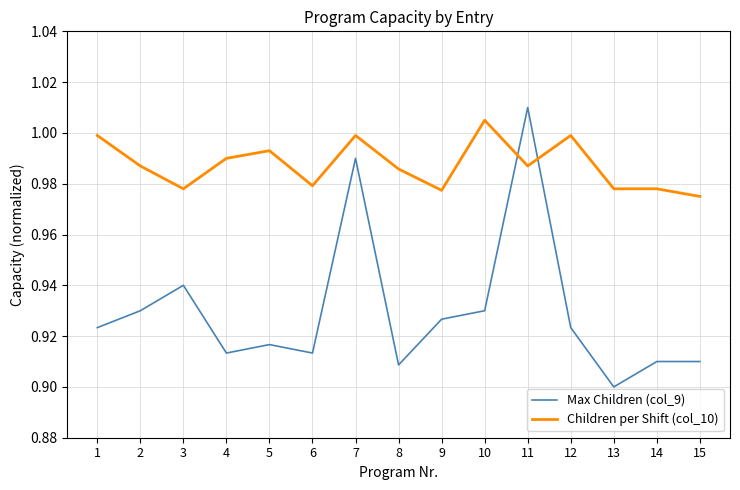

Is the value of Max Children (col_9) at 13 greater than the value of Children per Shift (col_10) at 7?

No